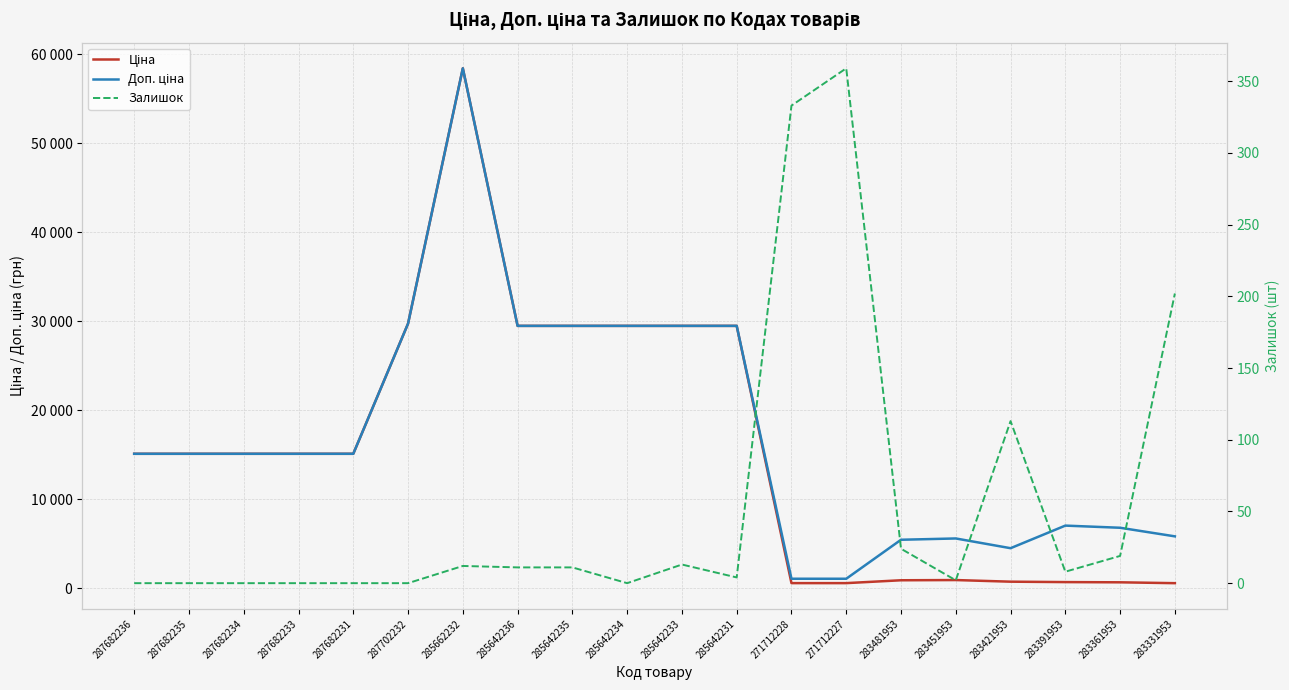

Reading left to right, list all the values displayed in this chart.

Ціна: 15120.0	15120.0	15120.0	15120.0	15120.0	29747.2	58426.5	29491.5	29491.5	29491.5	29491.5	29491.5	589.9	589.9	910.4	934.5	752.2	705.1	681.0	584.4
Доп. ціна: 15120.0	15120.0	15120.0	15120.0	15120.0	29747.2	58426.5	29491.5	29491.5	29491.5	29491.5	29491.5	1081.7	1081.7	5462.3	5607.2	4513.3	7051.3	6809.8	5843.9
Залишок: 0.0	0.0	0.0	0.0	0.0	0.0	12.0	11.0	11.0	0.0	13.0	4.0	333.0	359.0	24.0	2.0	113.0	8.0	19.0	202.0